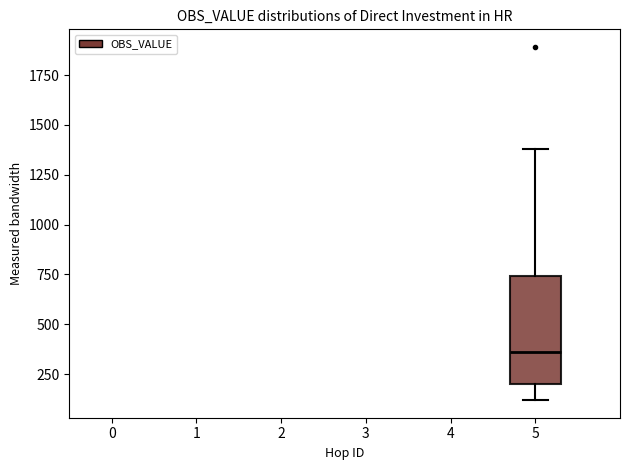

Read this box plot against the y-axis: the position of the median line, the range covered by the box, and the ends of both whiskers. The values are not printed on the chart, so give them approximately, as read against the axis.

median 350, box 200 to 750, whiskers 100 to 1400